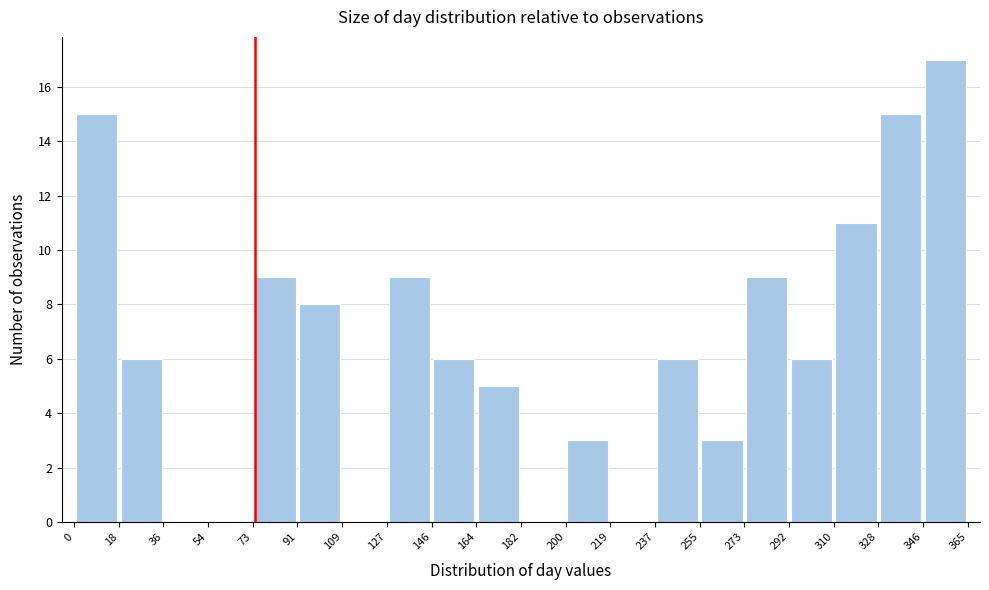

What is the height of the bar covering 328 to 346 on the x-axis? The values are not printed on the chart, so give them approximately, as read against the axis.

15